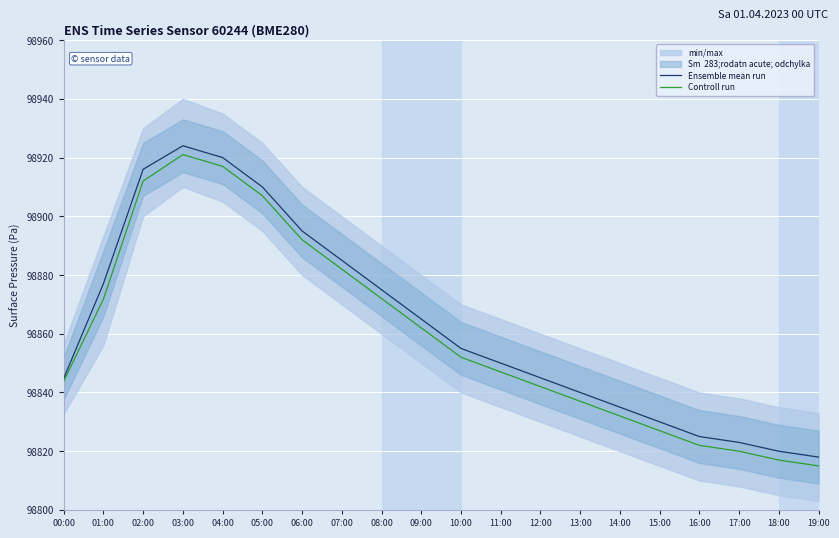

Where is the first local maximum for Controll run?

03:00